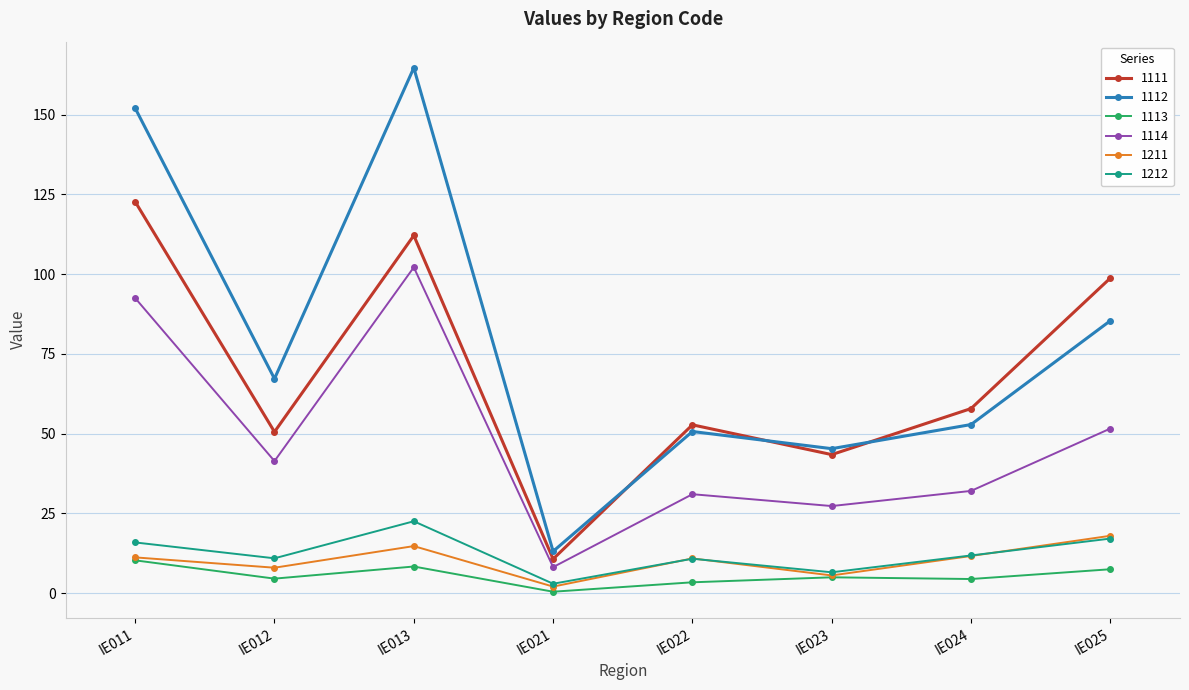

What is the spread (max minus min) of values at IE023?

40.3